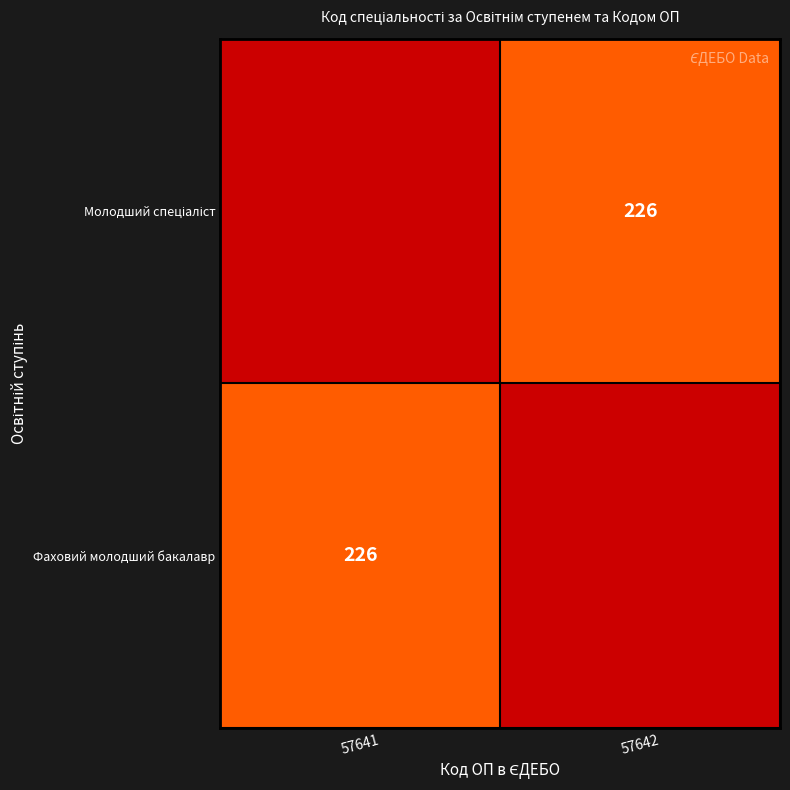

Between 57641 and 57642, which is larger?

57642